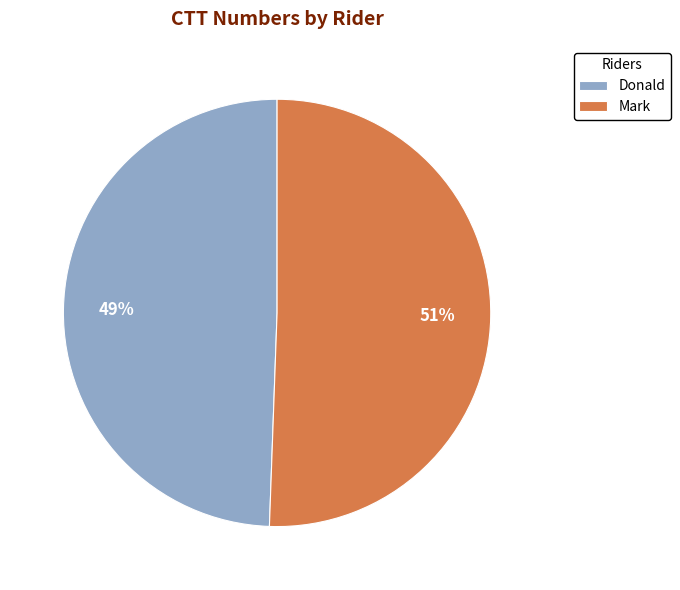

How many segments does this pie chart have?

2